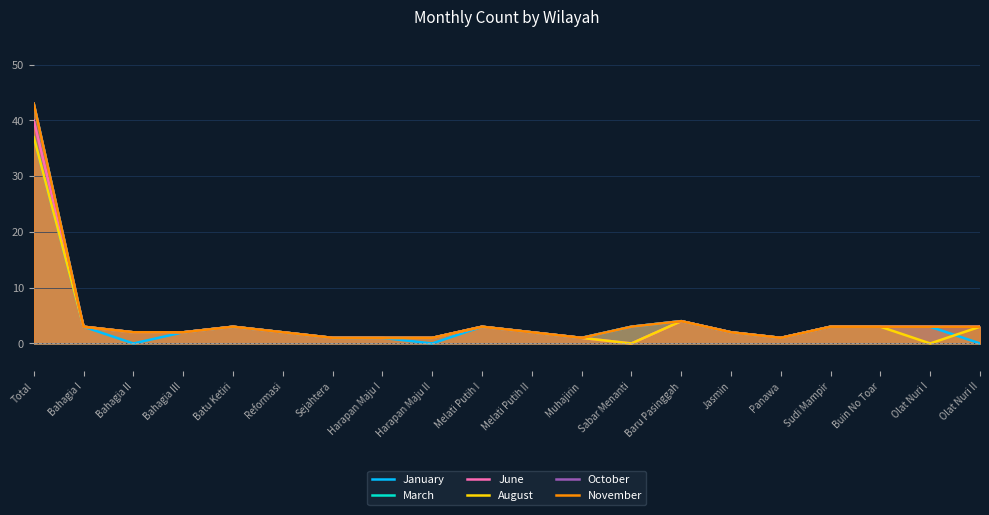

What is the label of the 9th point from the left?

Harapan Maju II